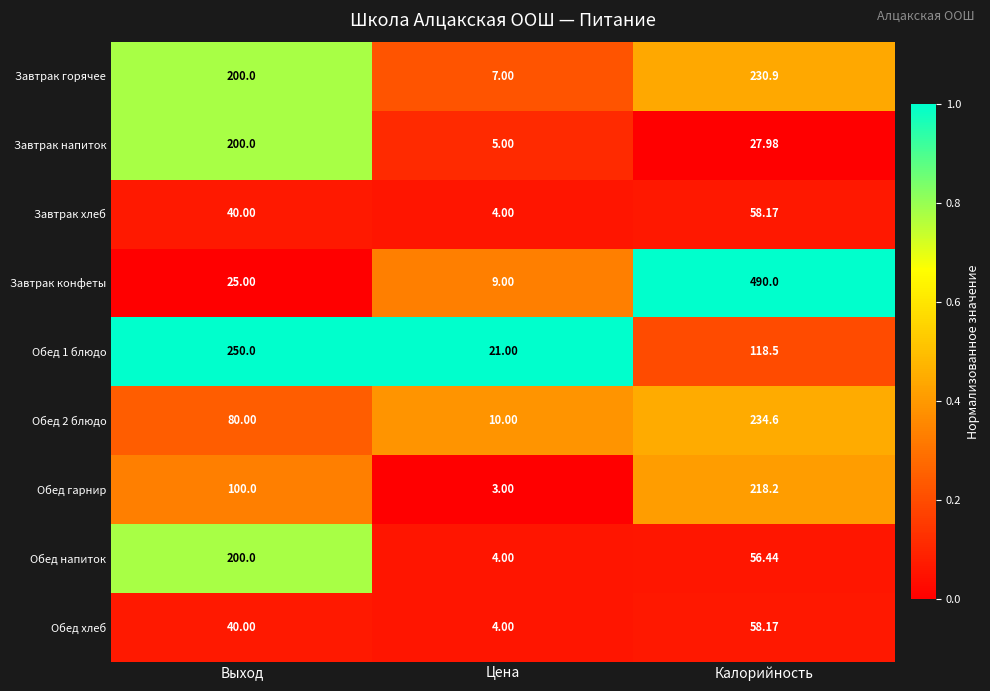

At which label does Завтрак напиток reach its peak?

Выход